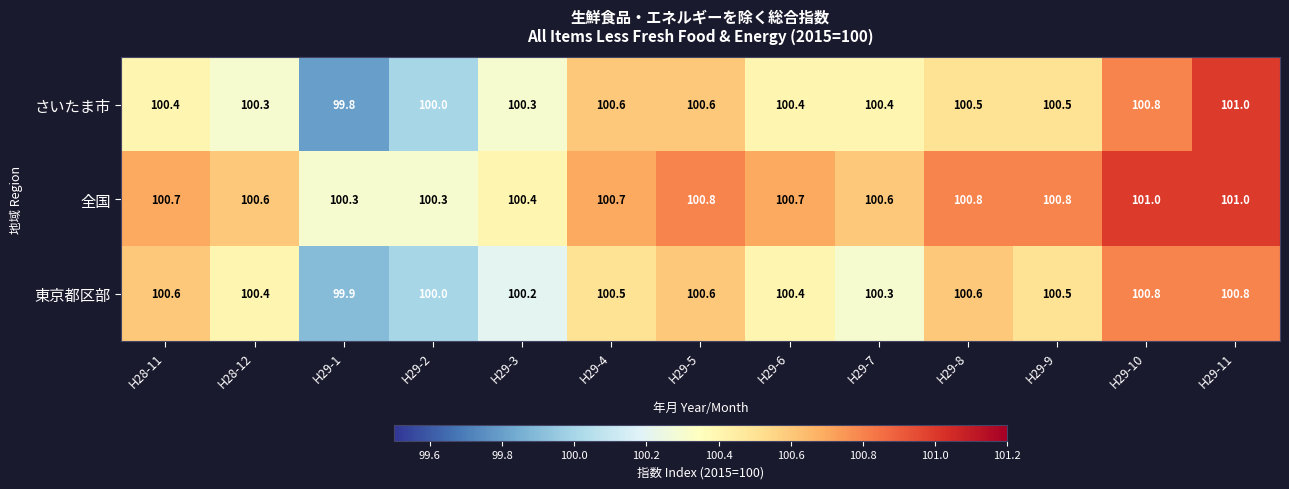

Count the 東京都区部 values in the range 100 to 101.

12